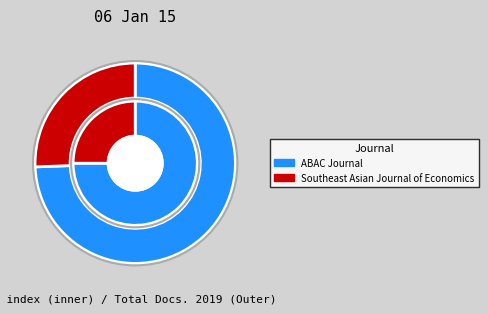

Between ABAC Journal and Southeast Asian Journal of Economics, which is larger?

ABAC Journal